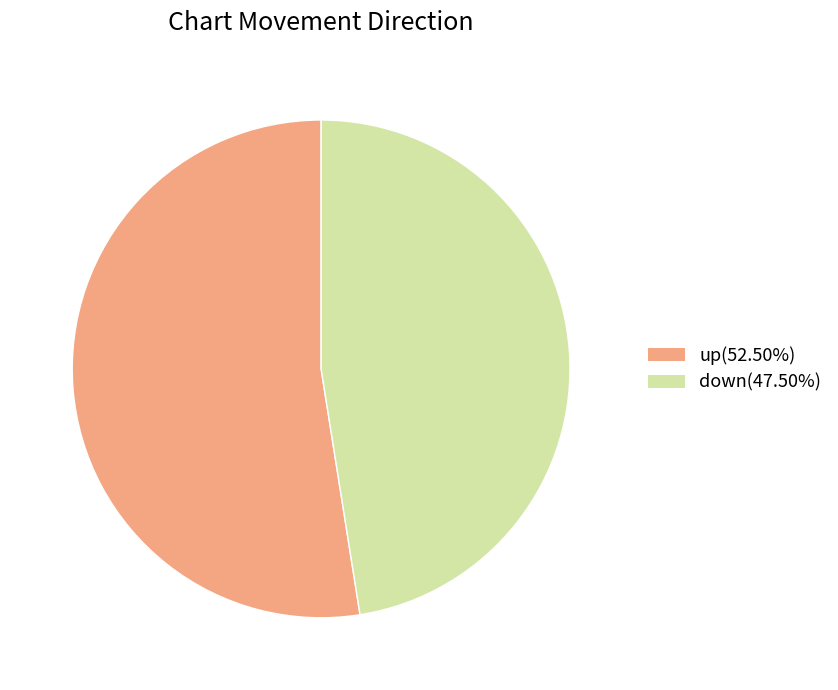

Which has a higher value, up or down?

up